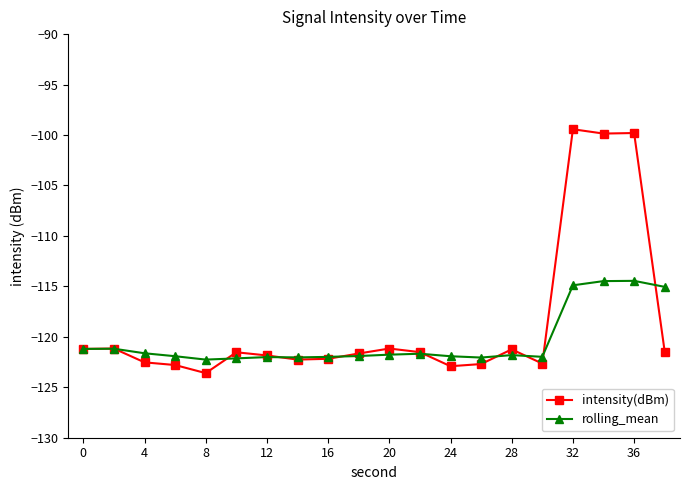

How many series are shown in this chart?

2